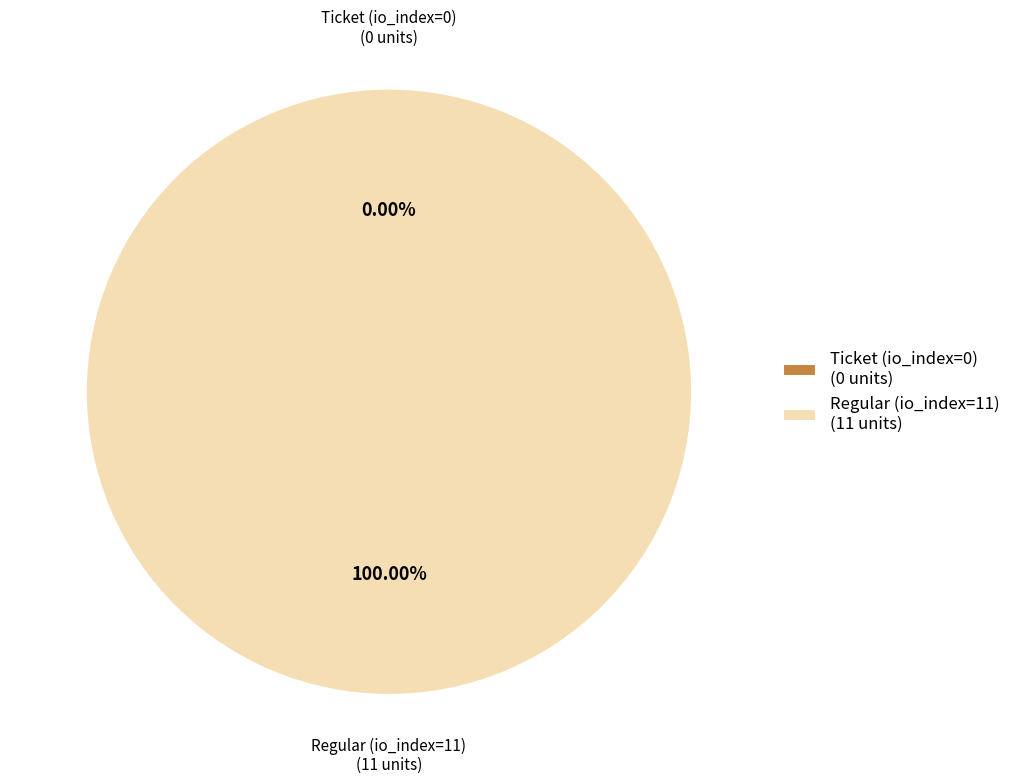

Which category has the smallest portion of the pie?

Ticket (io_index=0)